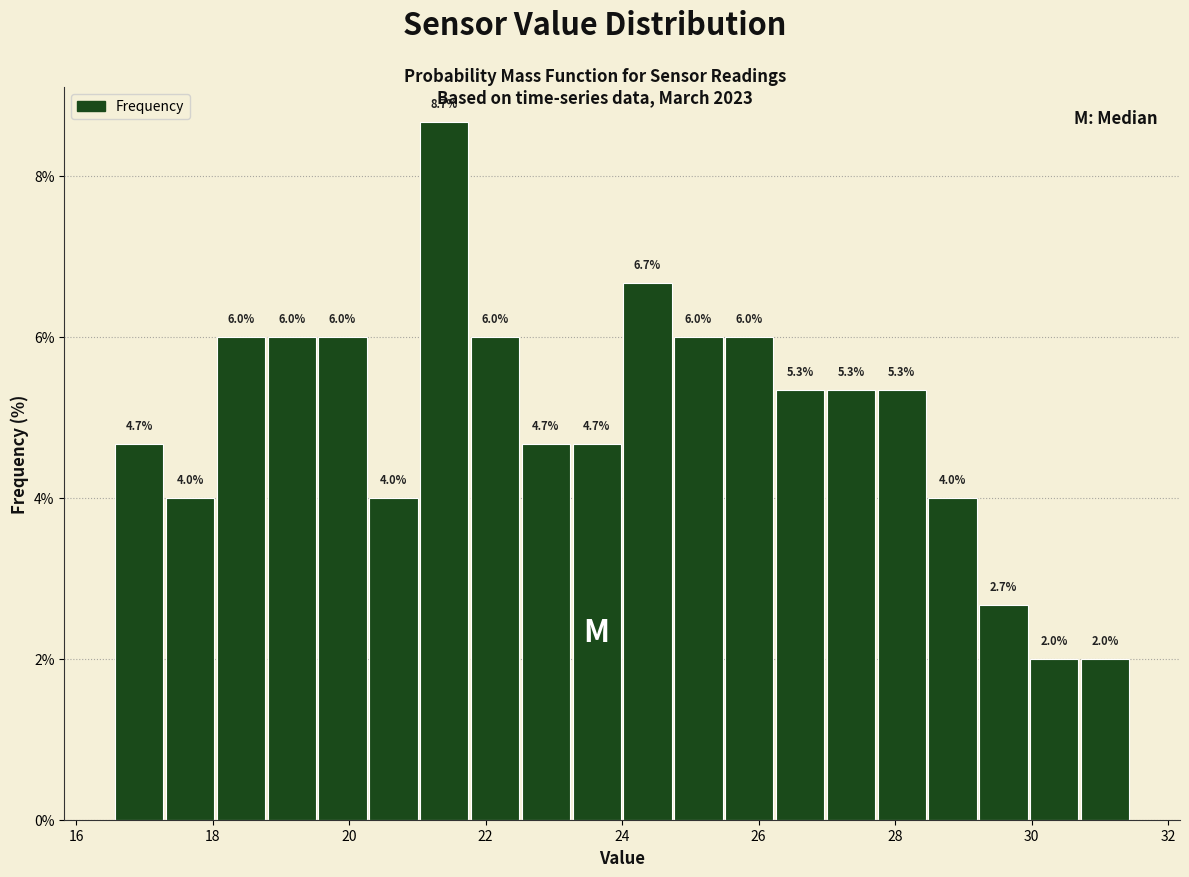

Around what value on the x-axis is the tallest bar? Give the approximate position of its centre, as read against the axis.

21.4